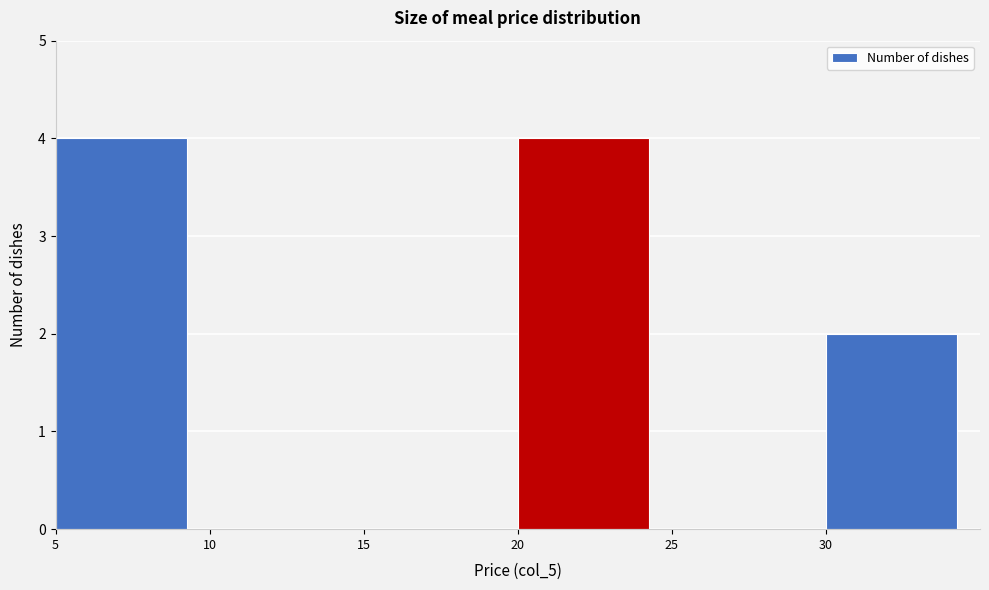

What is the height of the bar covering 20 to 25 on the x-axis? The values are not printed on the chart, so give them approximately, as read against the axis.

4